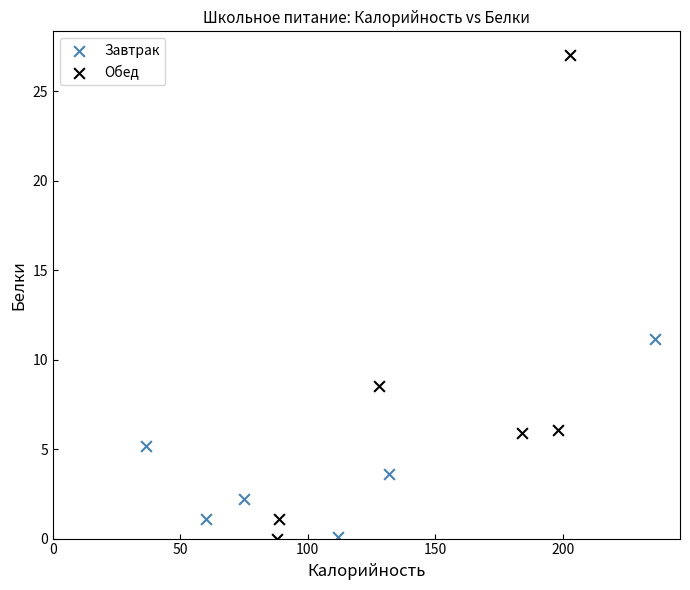

Which series reaches the maximum Y coordinate?

Обед